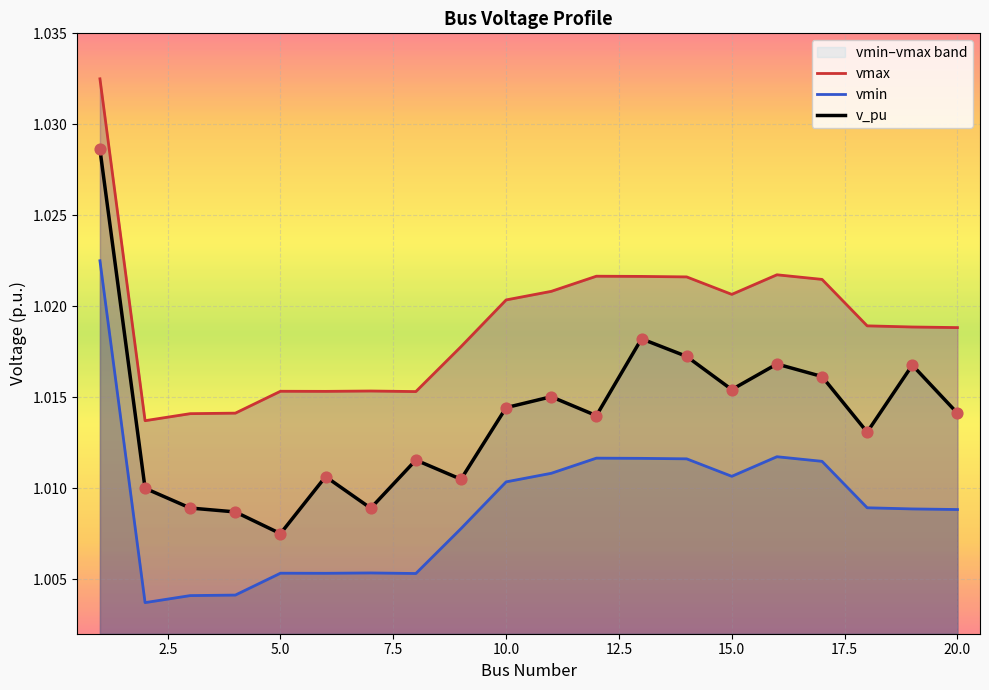

At how many categories does at least one series exceed 1?

20